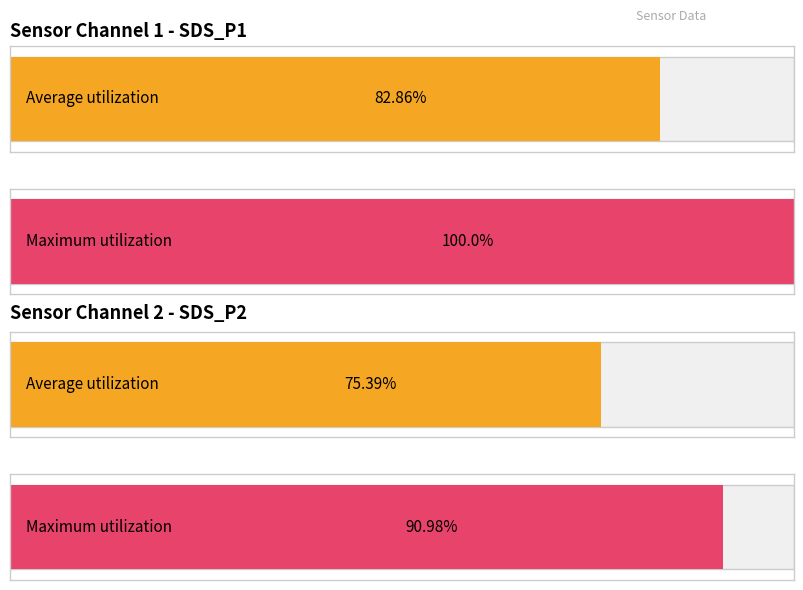

Which category has the lowest value in the Average utilization series?

2